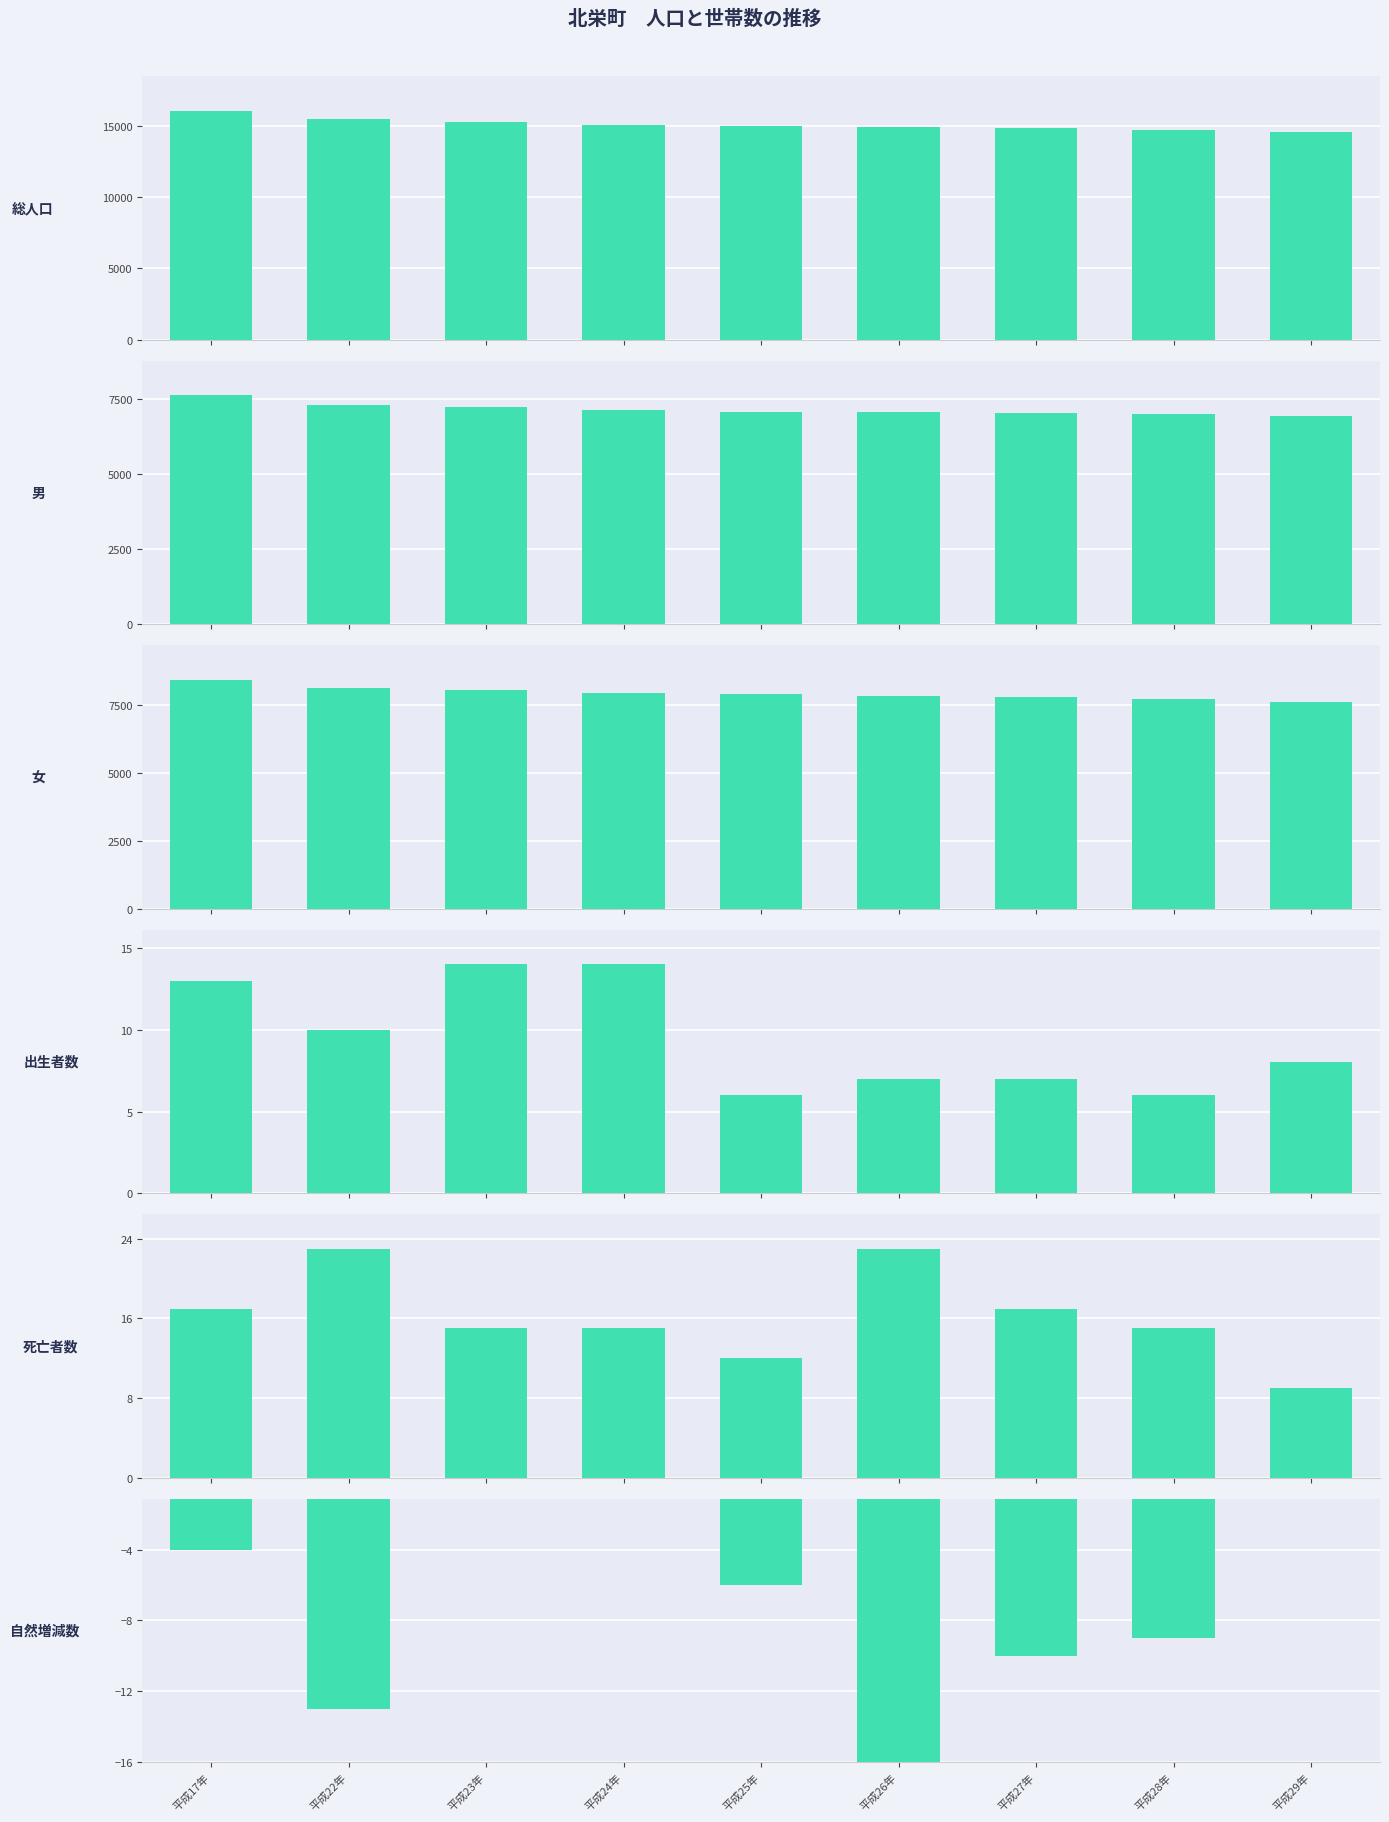

What is the difference between the second highest and second lowest values in the 総人口 series?

724